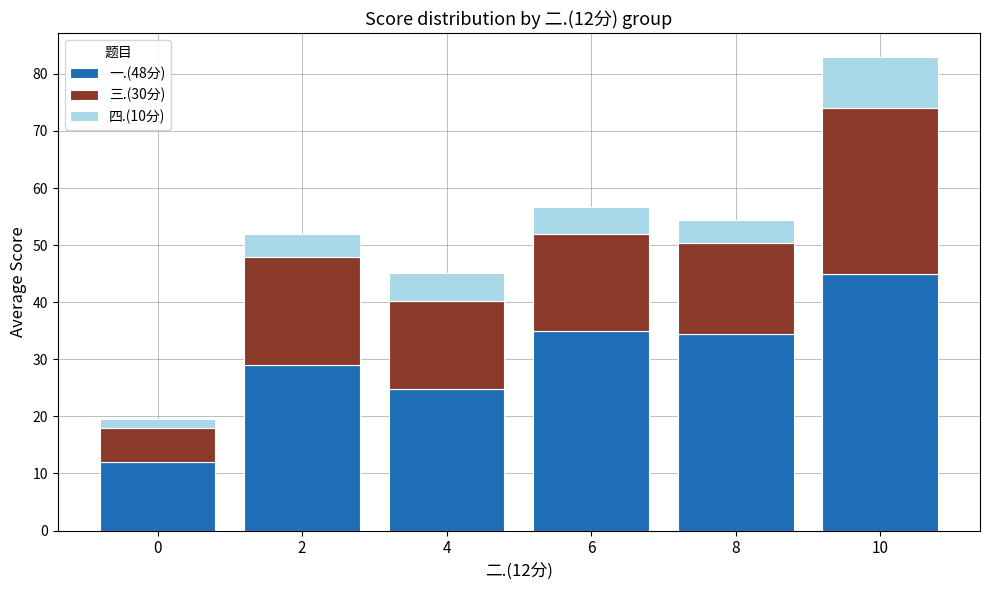

What is the difference between the 一.(48分) values at 8 and 4?

9.6